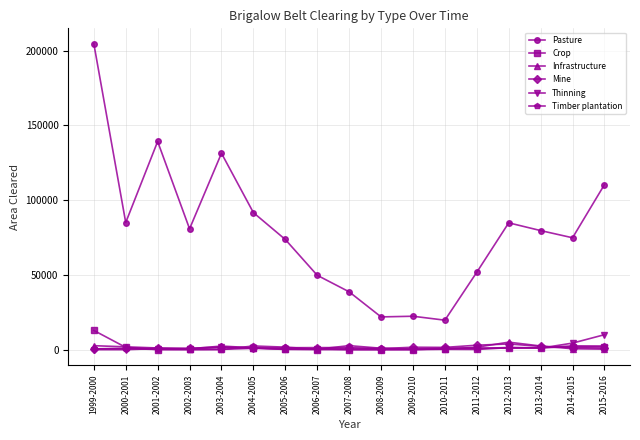

How many data points does each series have?

17